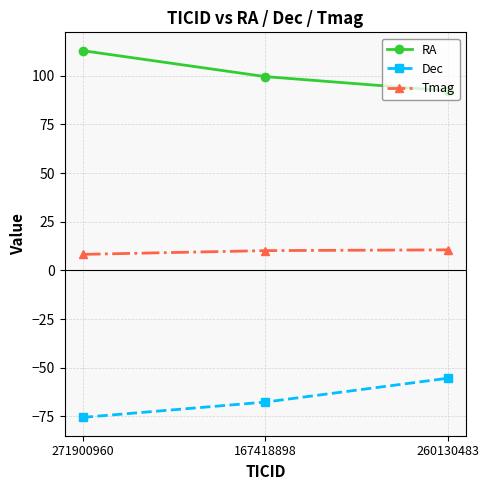

Rank the series at 260130483 from highest to lowest value.

RA, Tmag, Dec